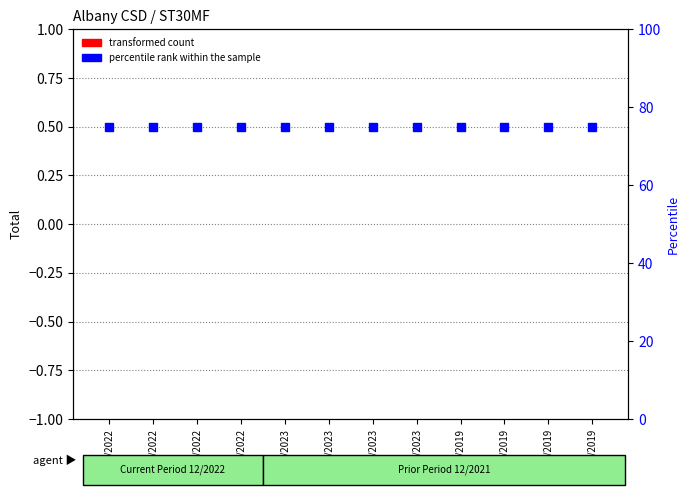

The value of percentile rank within the sample at 11/30/2022 is 75. True or false?

True